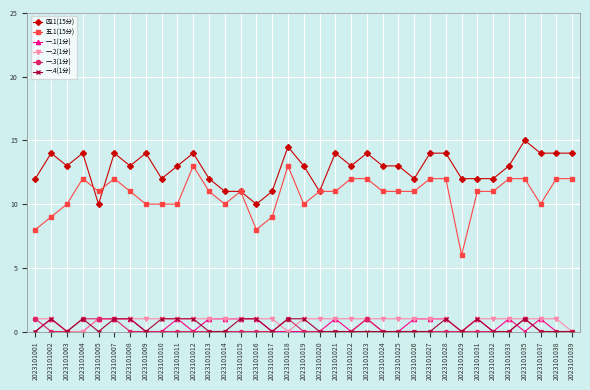

What is the value of the 一.3(1分) point at the 5th from the left?

1.0